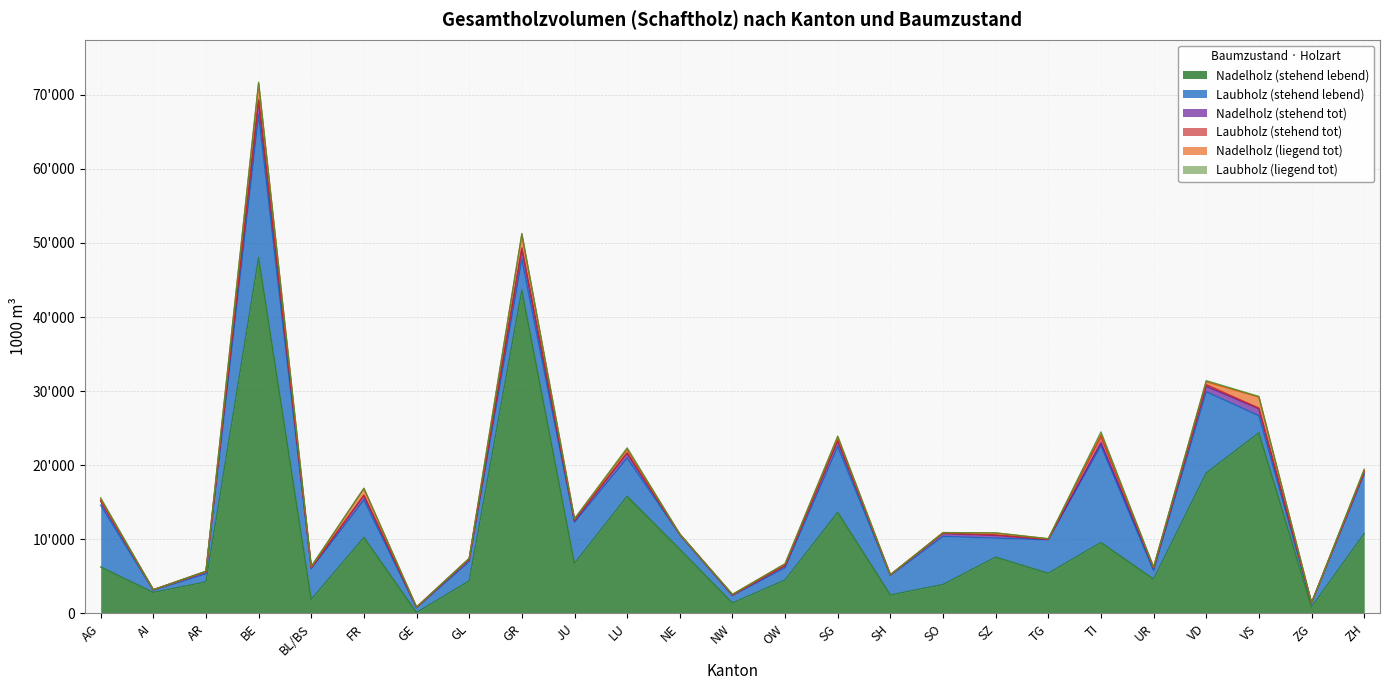

How many interior local peaks does the Nadelholz (stehend tot) series have?

8